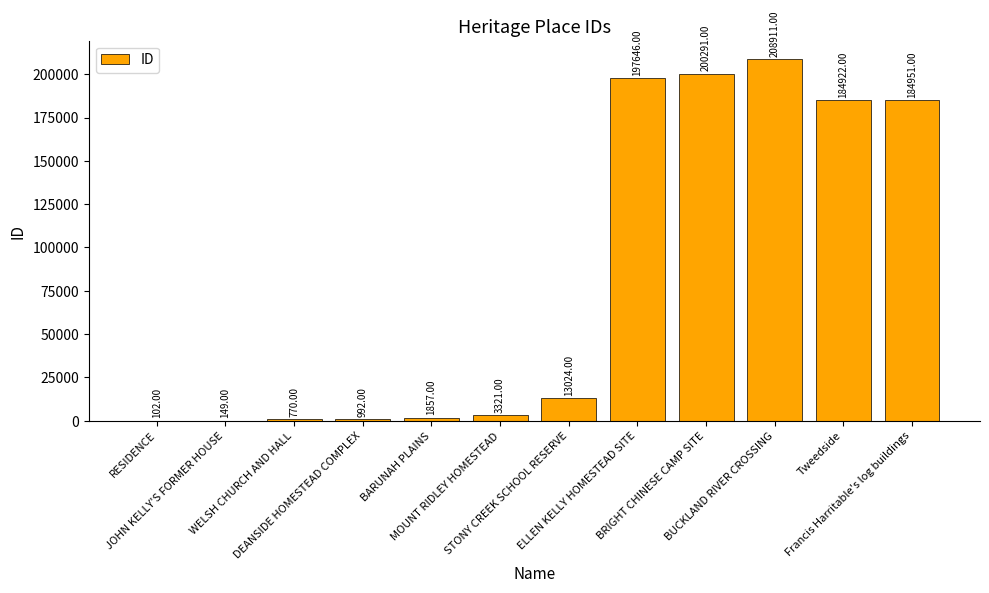

Are the bars horizontal?

No